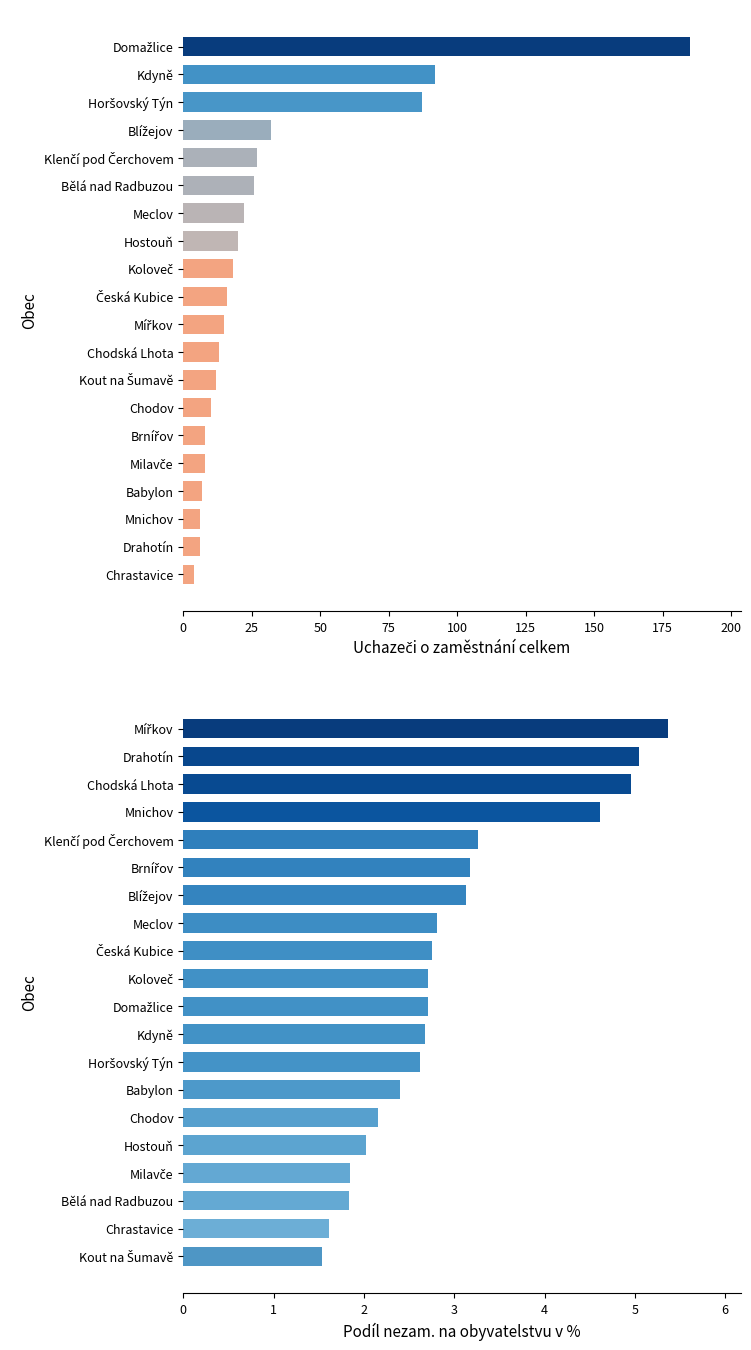

What is the average value of the Uchazeči o zaměstnání celkem series?

30.7